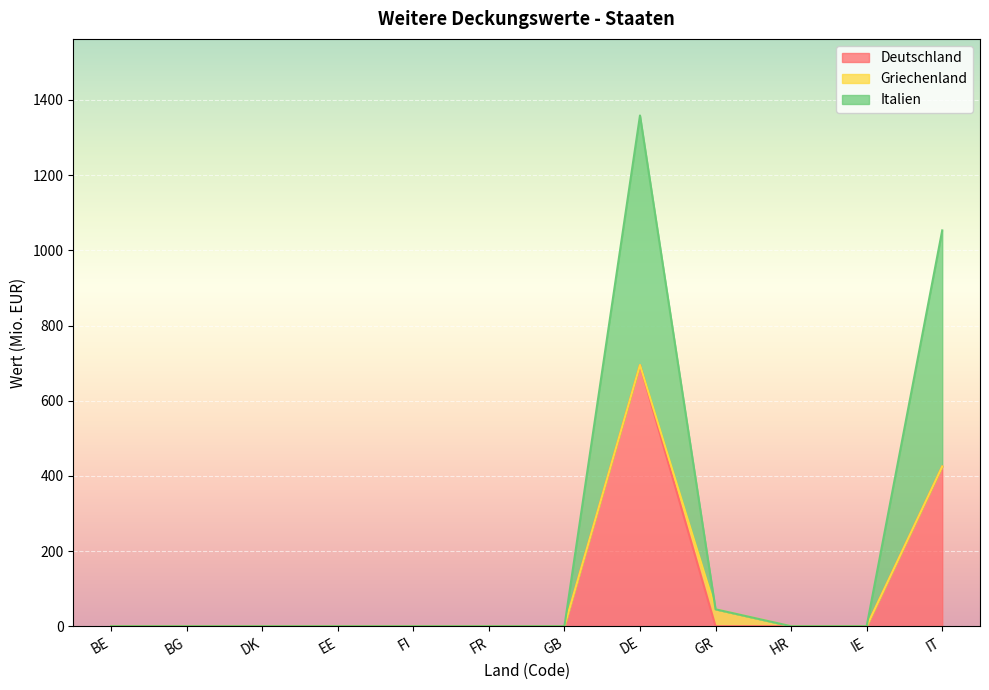

The value of Deutschland at DK is -248.4. True or false?

False